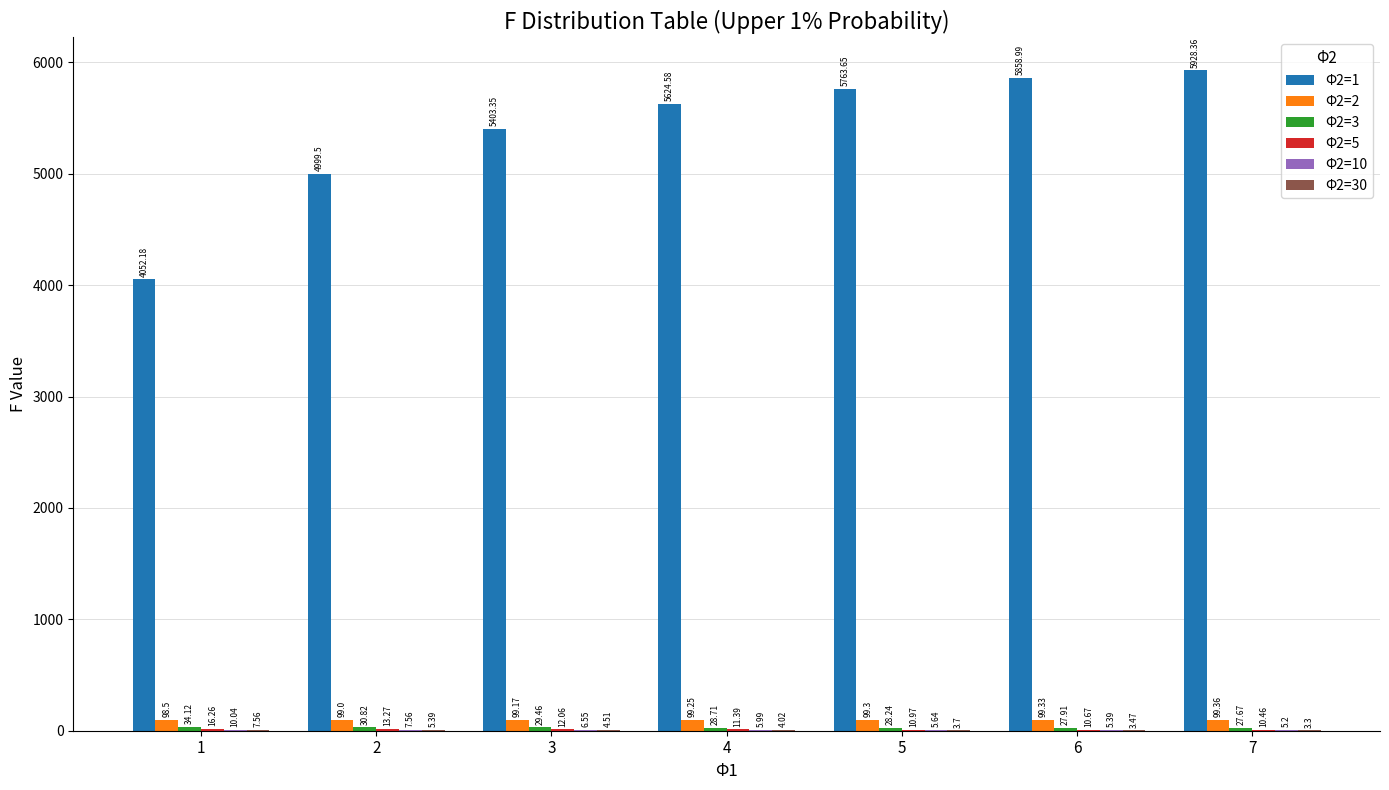

How many categories are shown in the chart?

7